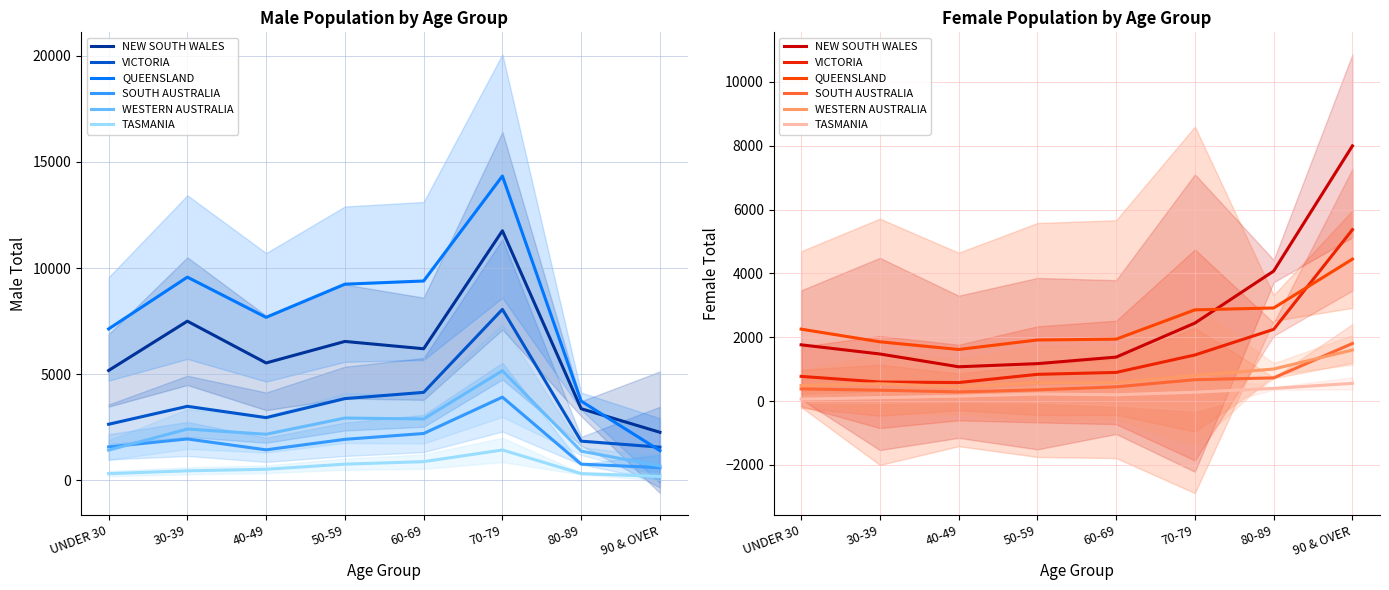

What is the label of the 5th point from the right?

50-59